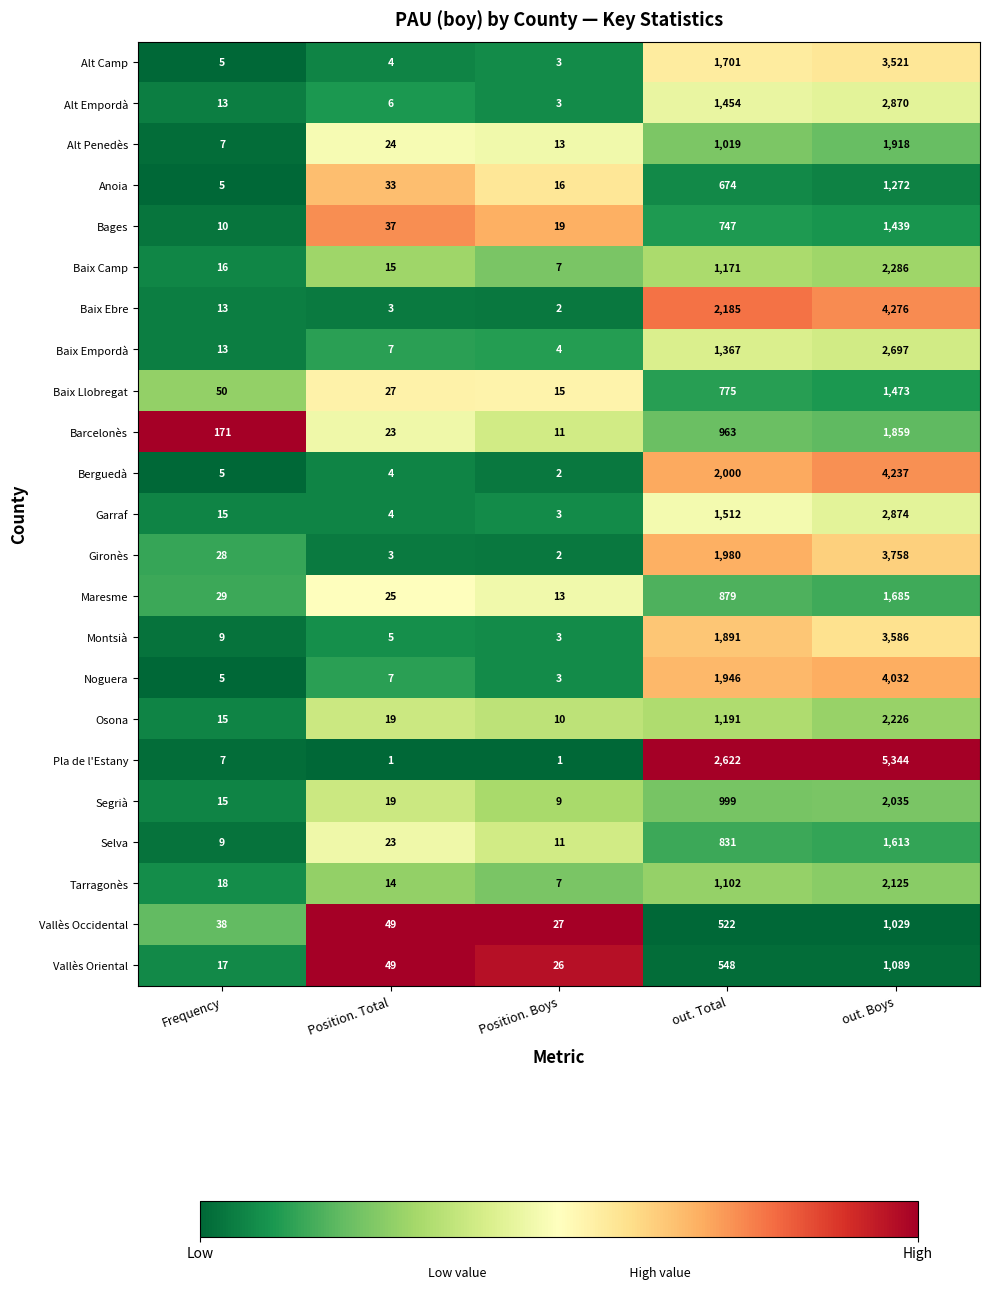

Is it true that Montsià equals 5849 at out. Boys?

False